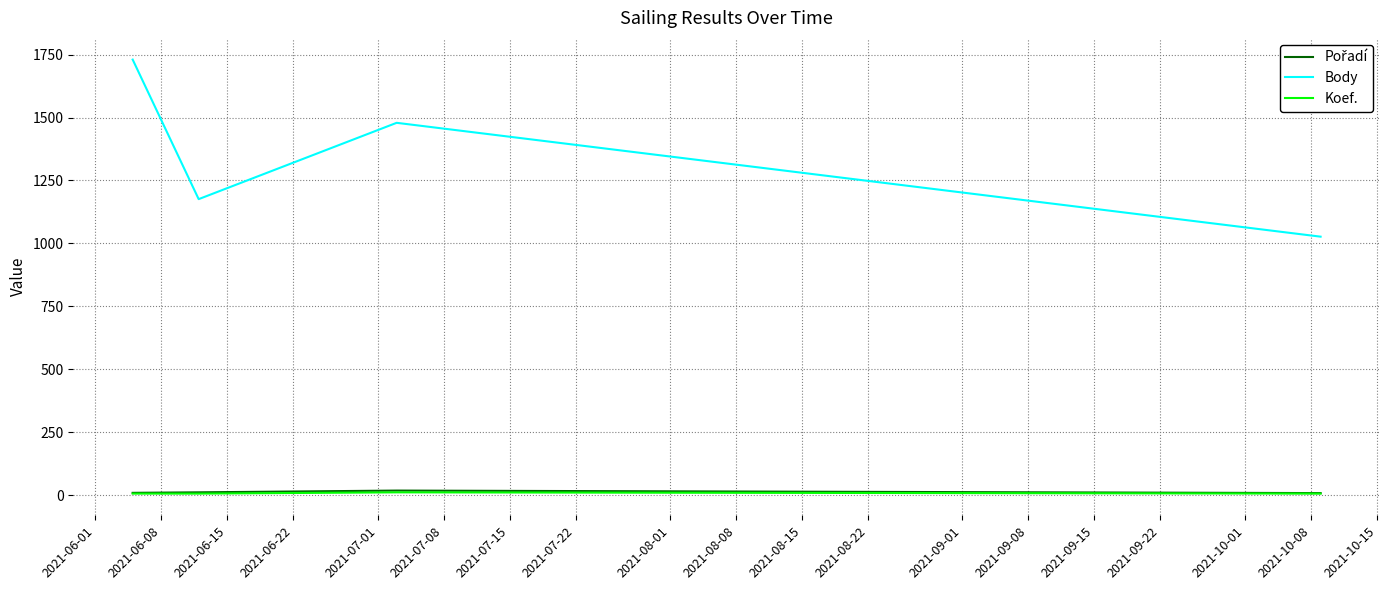

How many Koef. values are between 7 and 12?

4